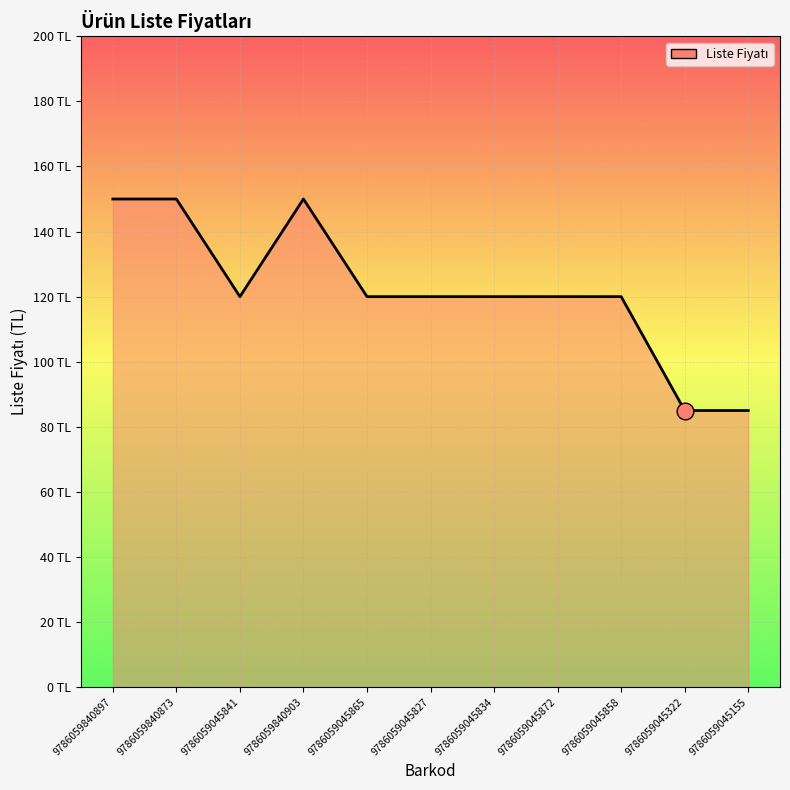

The value at 9786059840897 is 150. True or false?

True